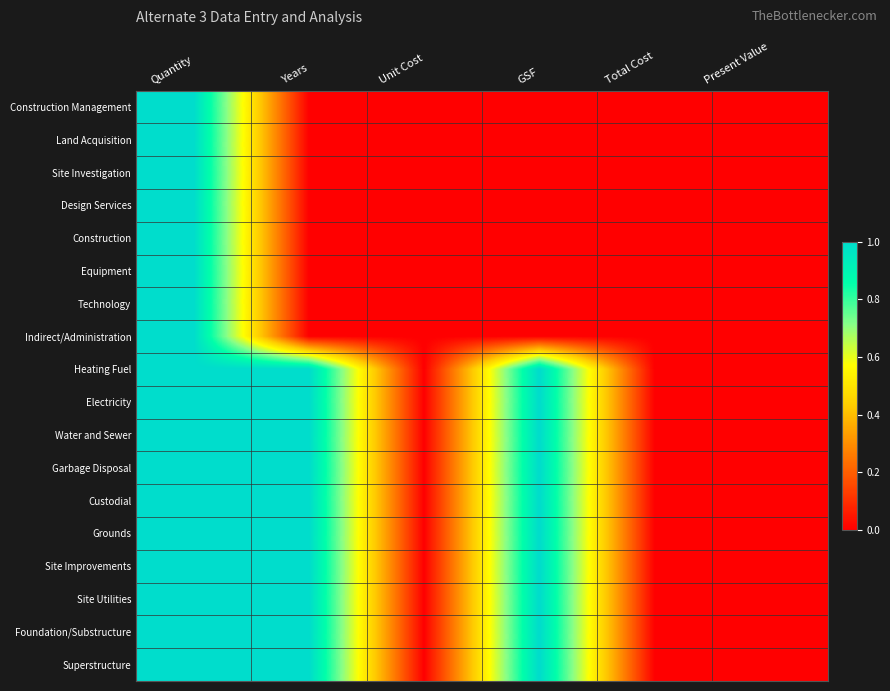

Rank the series by their maximum value, from lowest to highest.

Construction Management, Land Acquisition, Site Investigation, Design Services, Construction, Equipment, Technology, Indirect/Administration, Heating Fuel, Electricity, Water and Sewer, Garbage Disposal, Custodial, Grounds, Site Improvements, Site Utilities, Foundation/Substructure, Superstructure